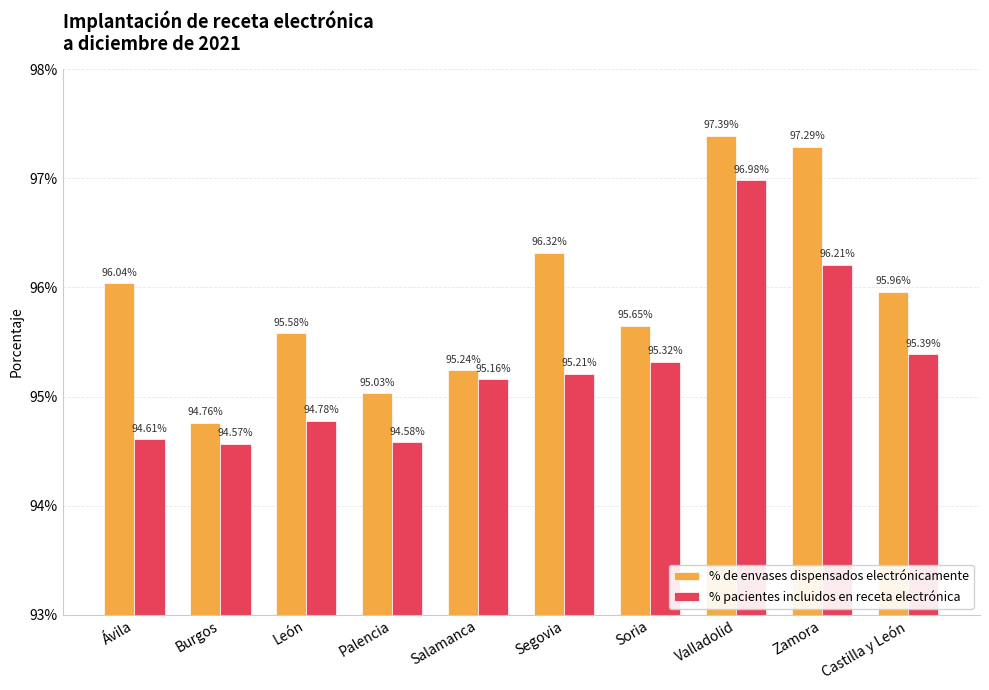

Rank the series by their average value, from highest to lowest.

% de envases dispensados electrónicamente, % pacientes incluidos en receta electrónica